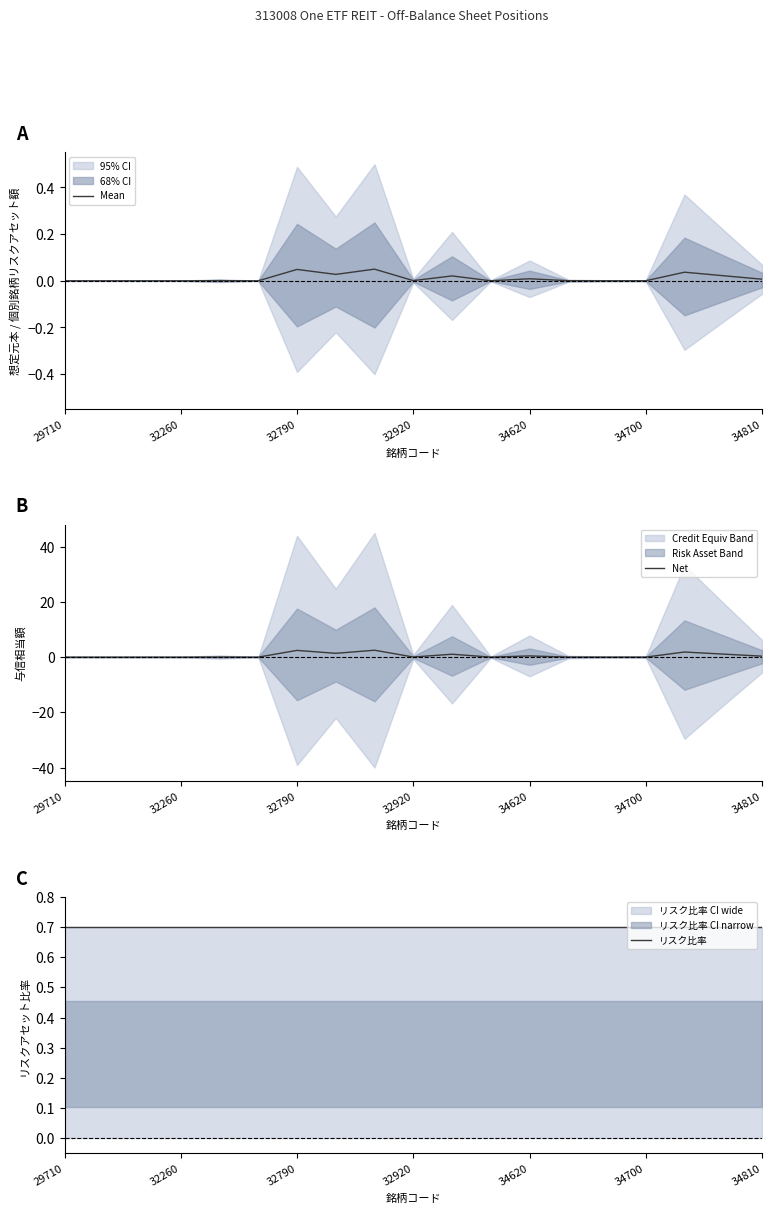

Where is リスク比率 nearest to the value 0?

34700